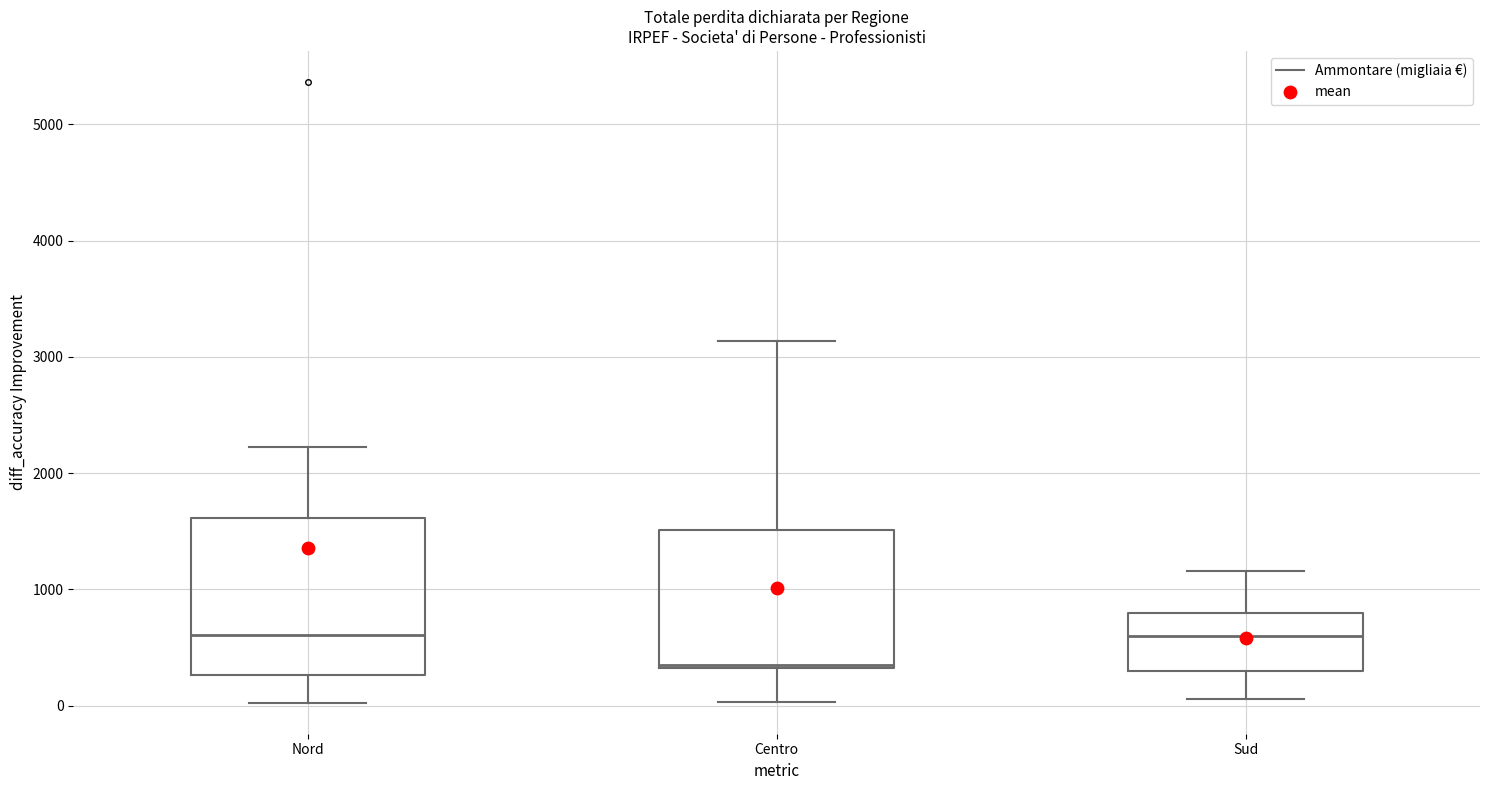

Reading left to right, read every box against the y-axis: the position of its median line, the range the box covers, and the ends of its whiskers. The values are not printed on the chart, so give them approximately, as read against the axis.

Nord: median 600, box 300 to 1600, whiskers 0 to 2200
Centro: median 300, box 300 to 1500, whiskers 0 to 3100
Sud: median 600, box 300 to 800, whiskers 100 to 1200